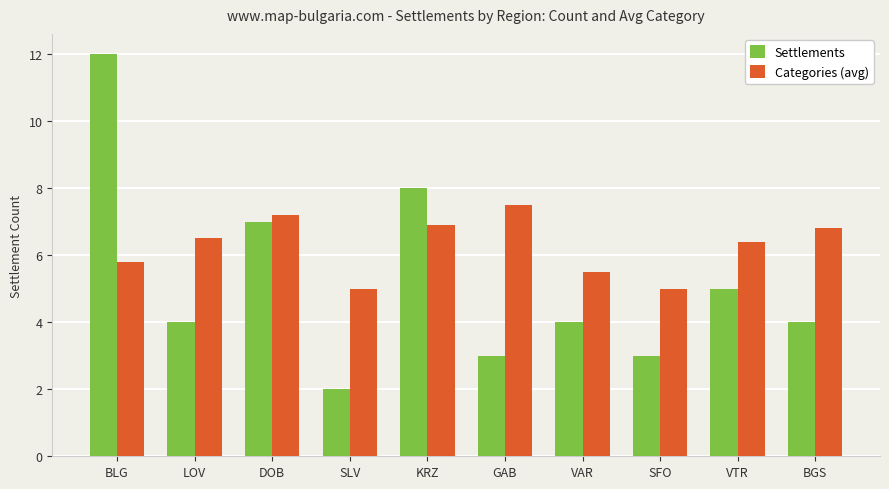

What is the value of the Settlements bar at the 6th from the left?

3.0